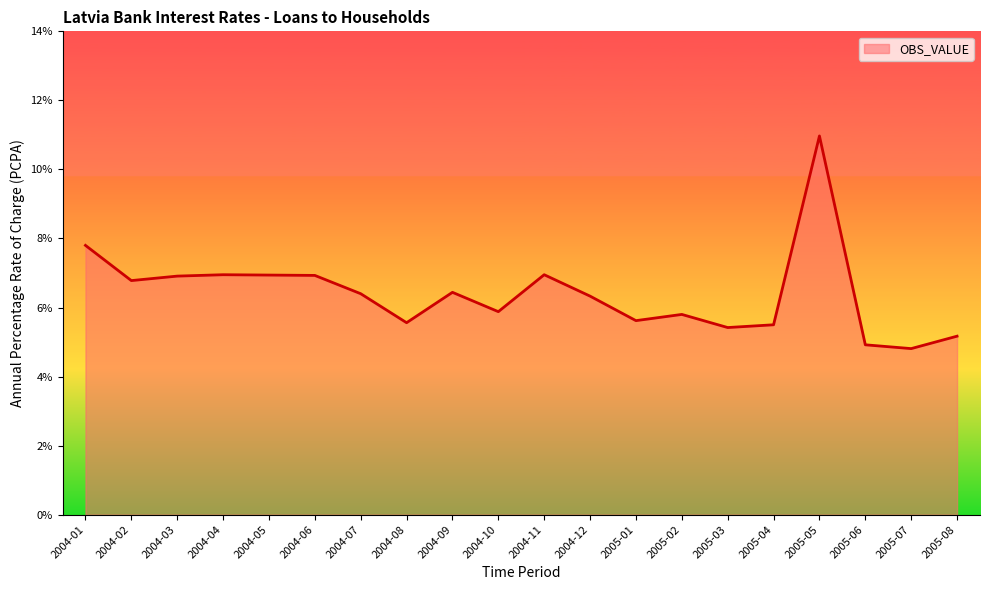

Does the chart display data point markers on the line(s)?

No